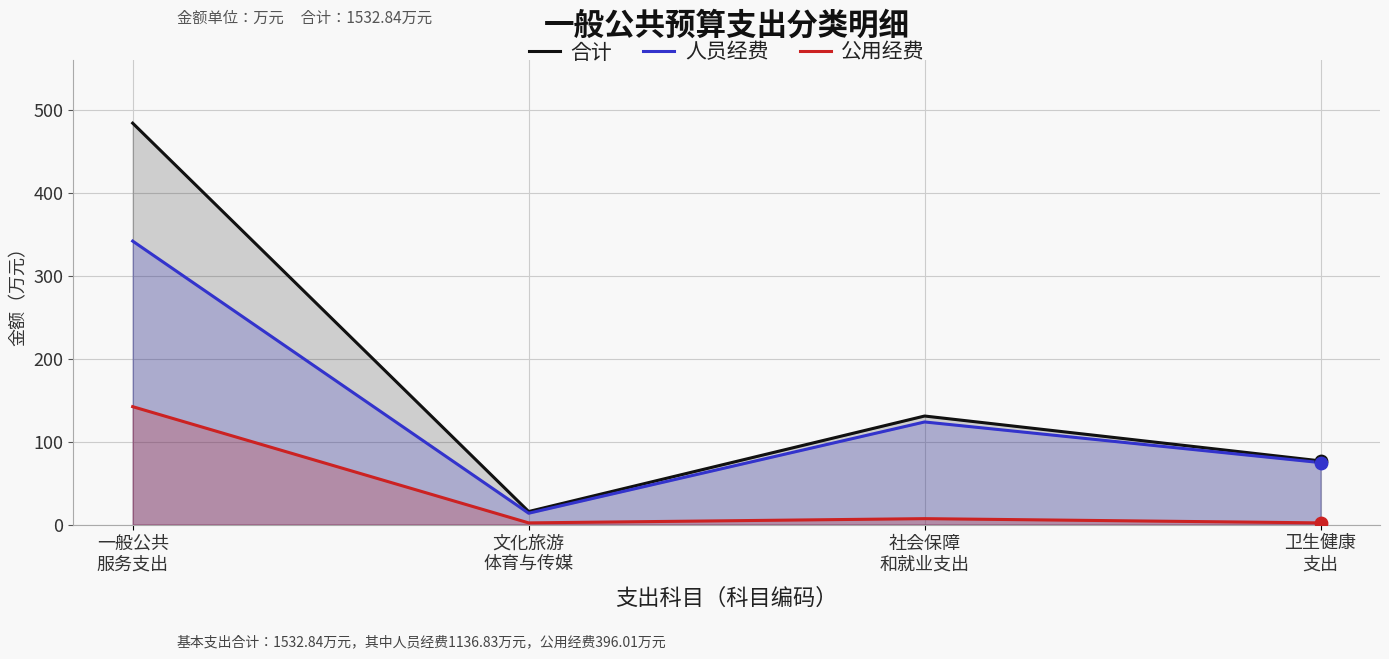

At how many categories does at least one series exceed 390?

1